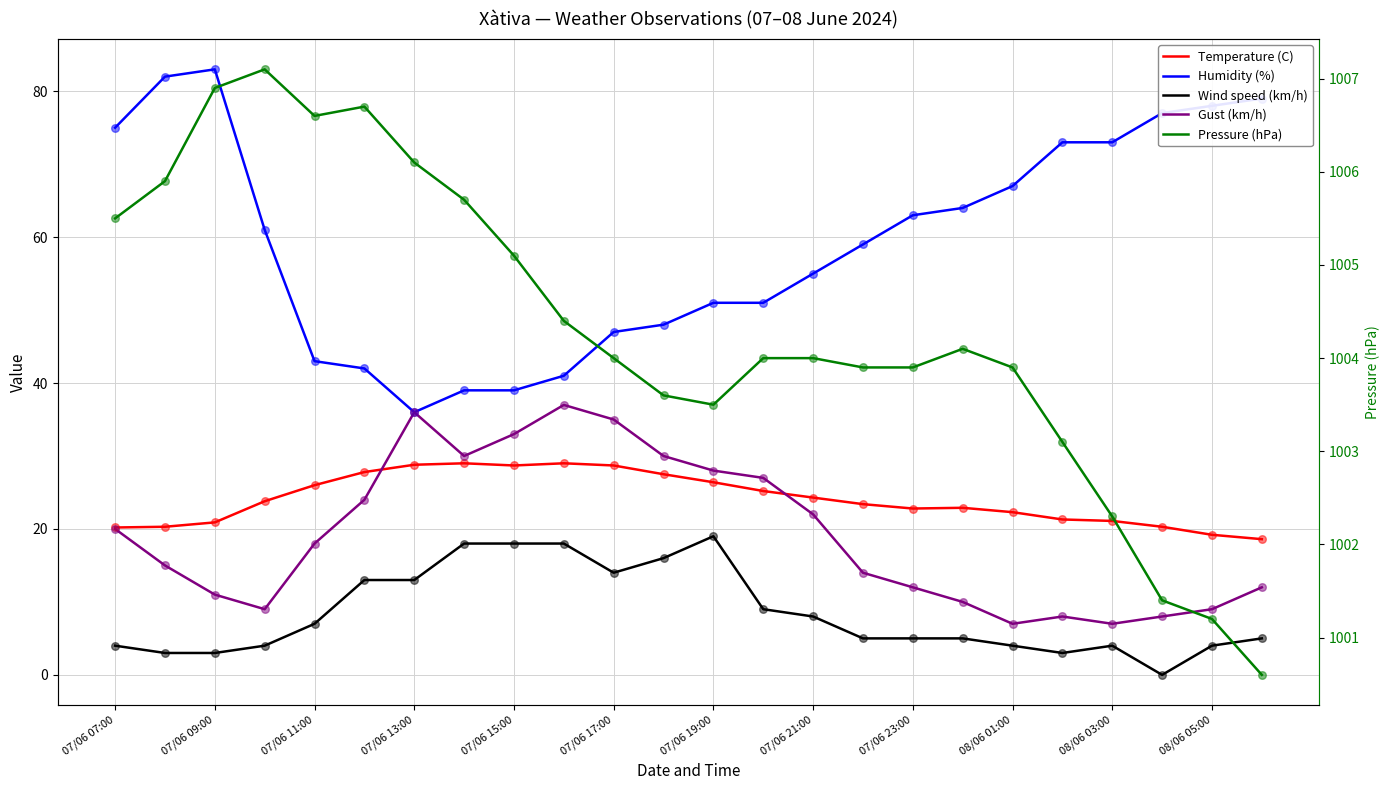

Which series reaches the maximum Y coordinate?

Pressure (hPa)